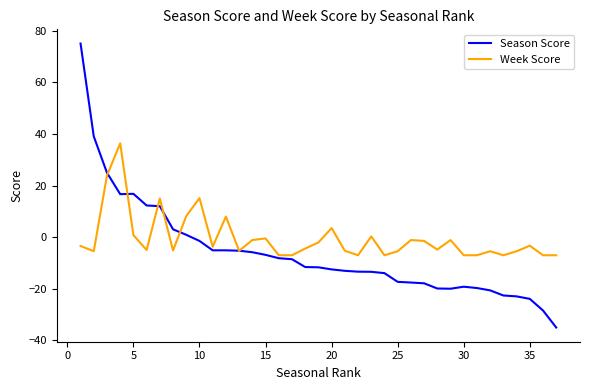

Which series has the largest total across all categories?

Week Score